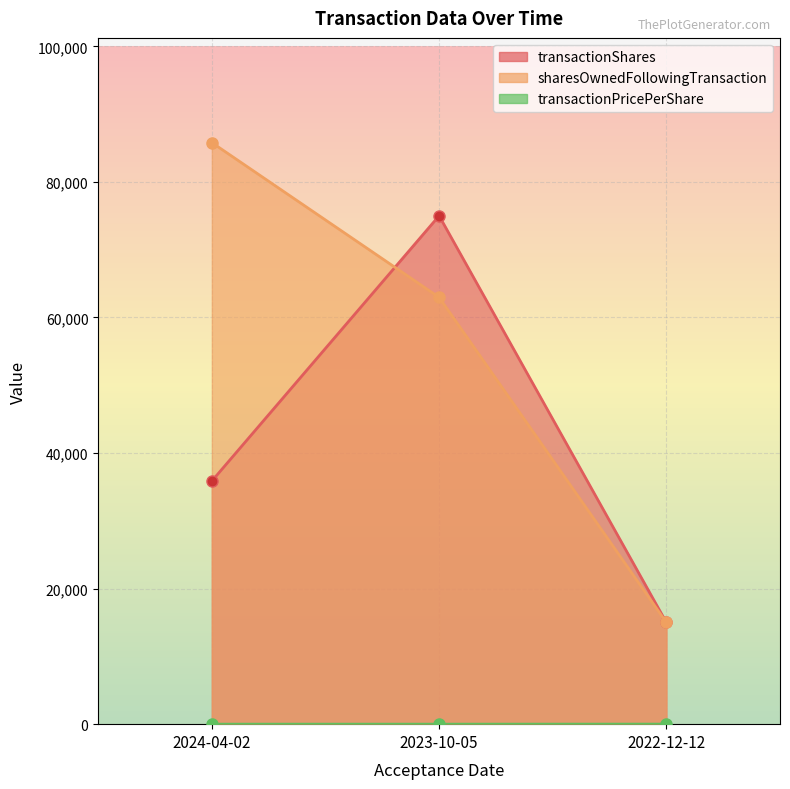

What position from the right is 2024-04-02?

3